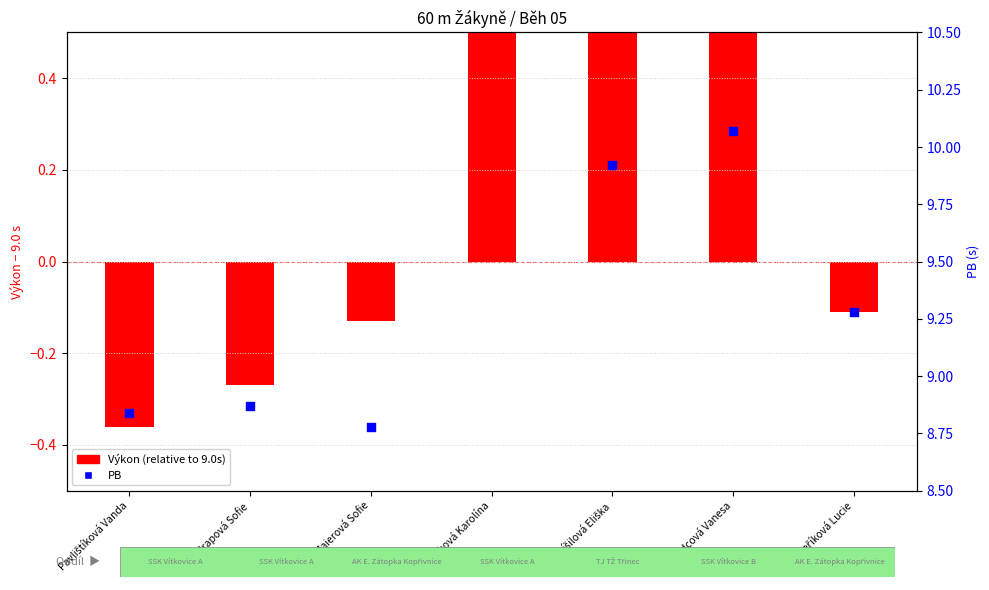

Which series contains the lowest Y value?

Výkon (relative to 9.0s)